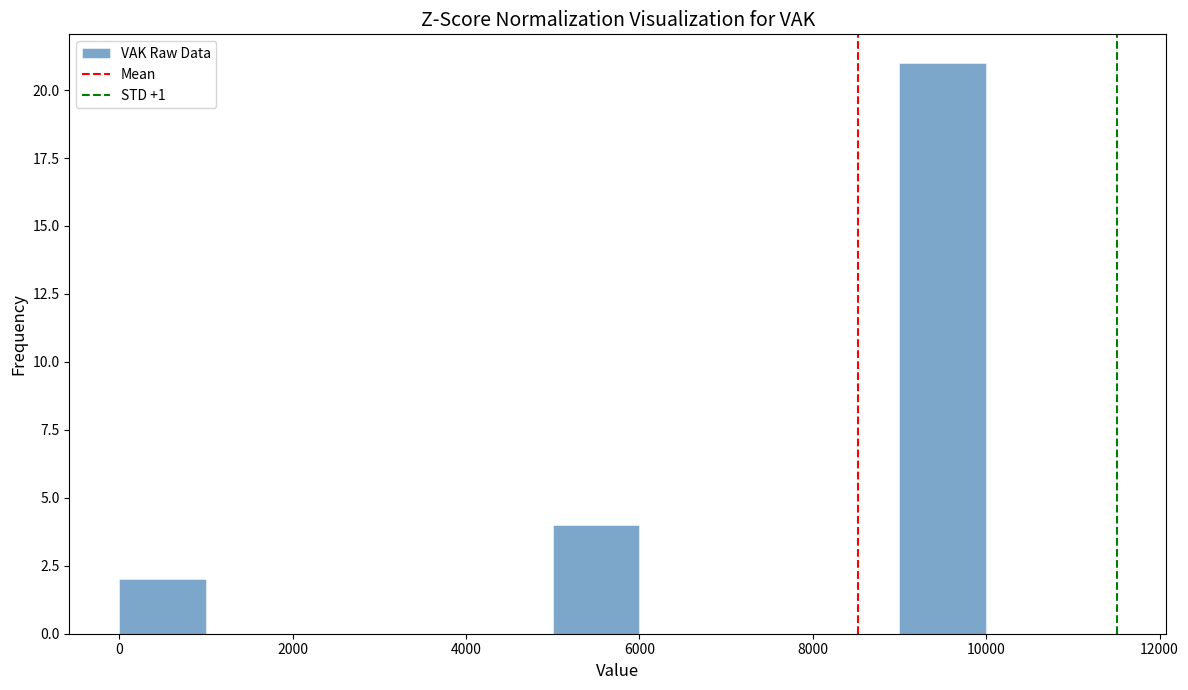

Over which range of the x-axis is the bar tallest?

9000 to 10000